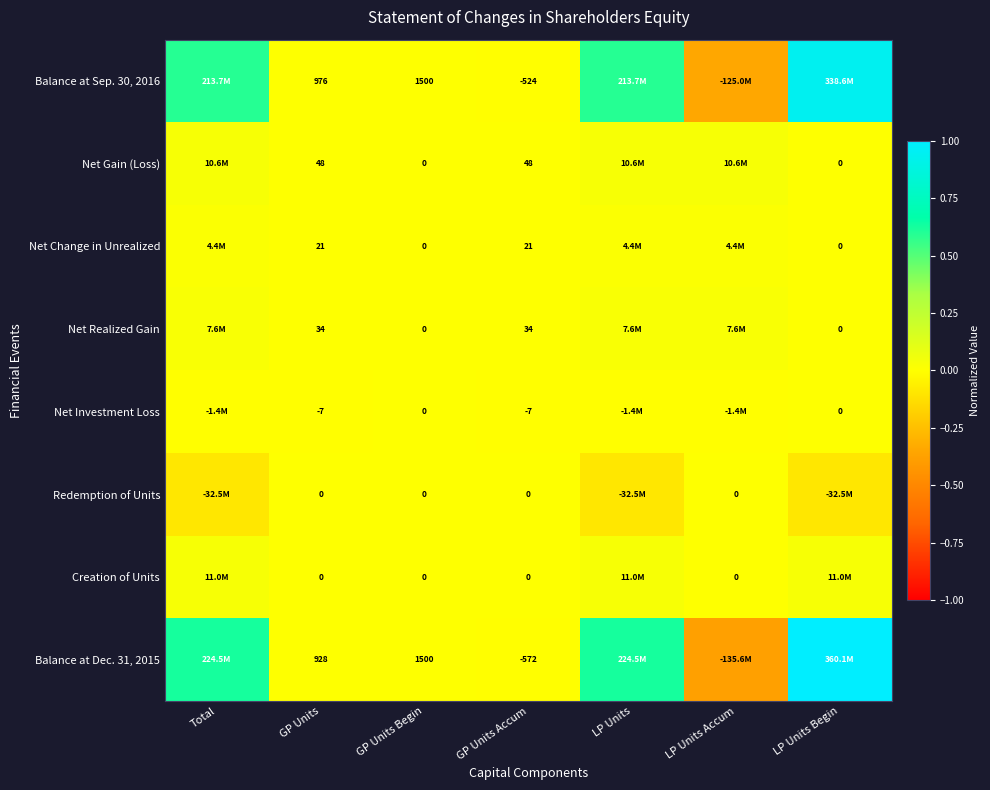

How many series are shown in this chart?

8